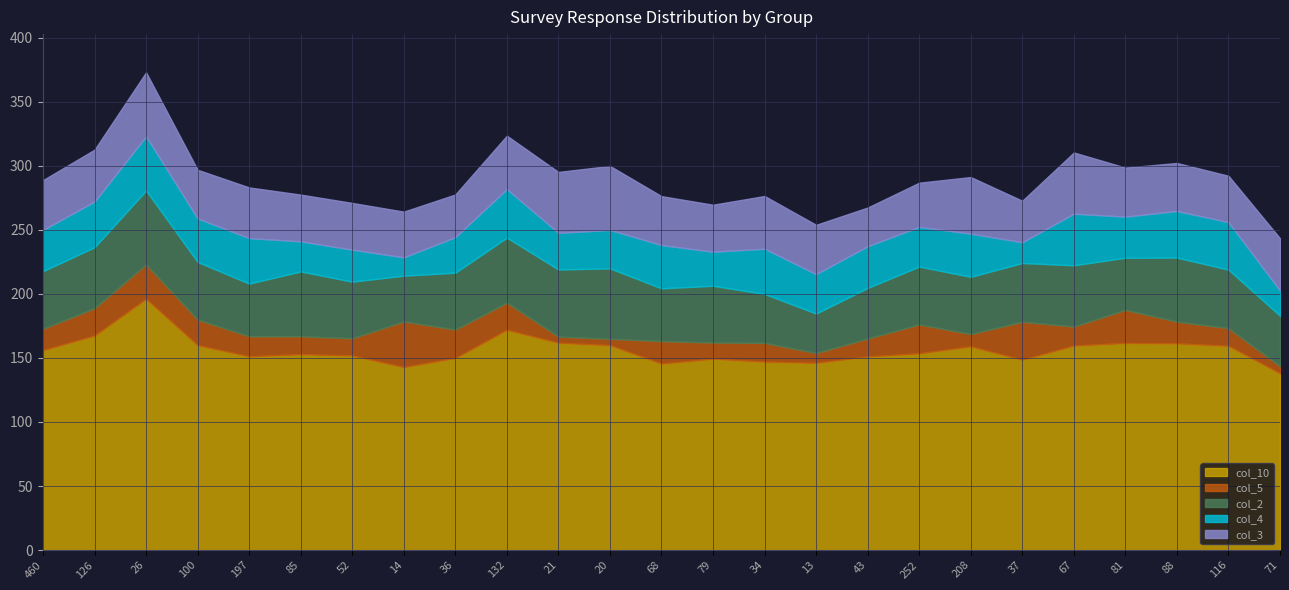

Rank the series by their maximum value, from highest to lowest.

col_10, col_2, col_3, col_4, col_5